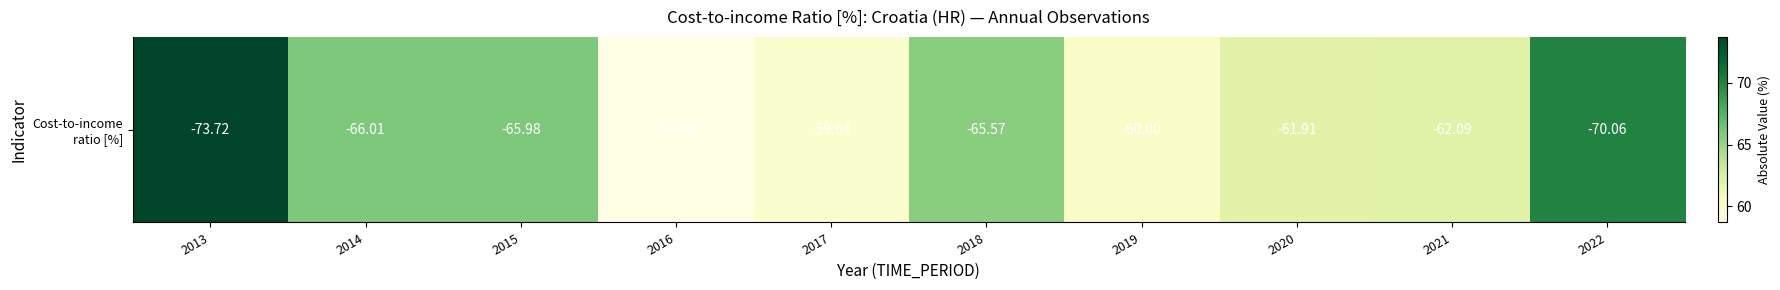

Which label corresponds to the largest value in the chart?

2013